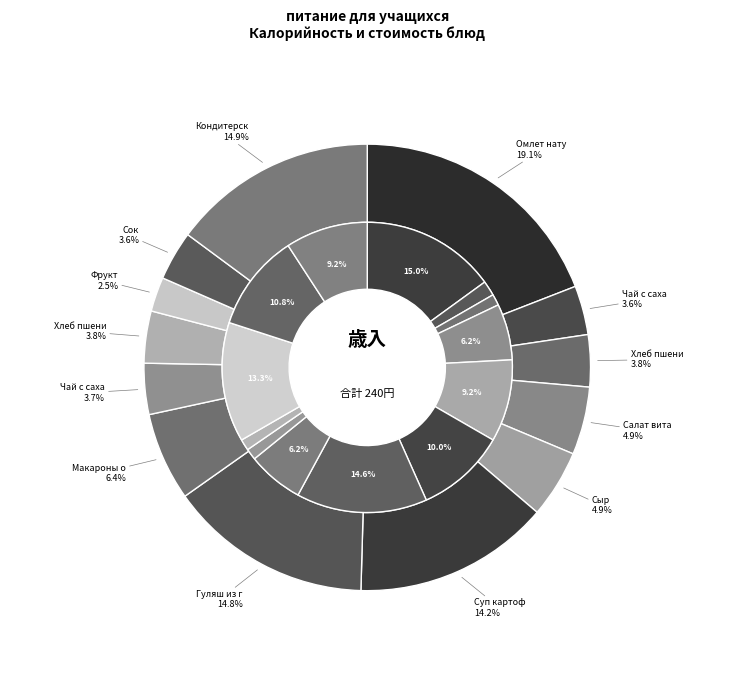

True or false: Чай с сахаром и молоком accounts for 26% of the total.

False